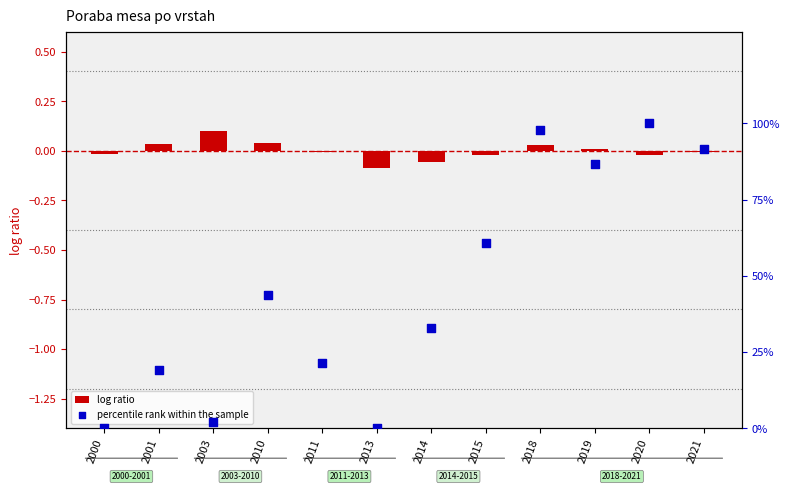

Which series reaches the minimum Y coordinate?

log ratio